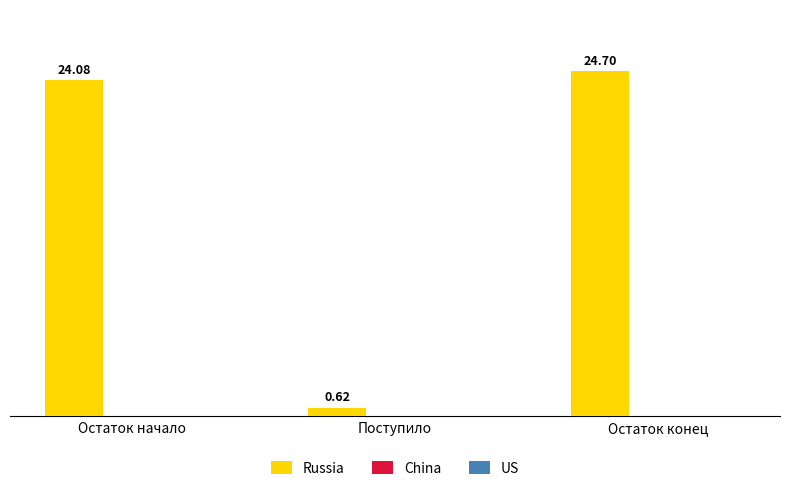

What is the sum of all values?

49.4